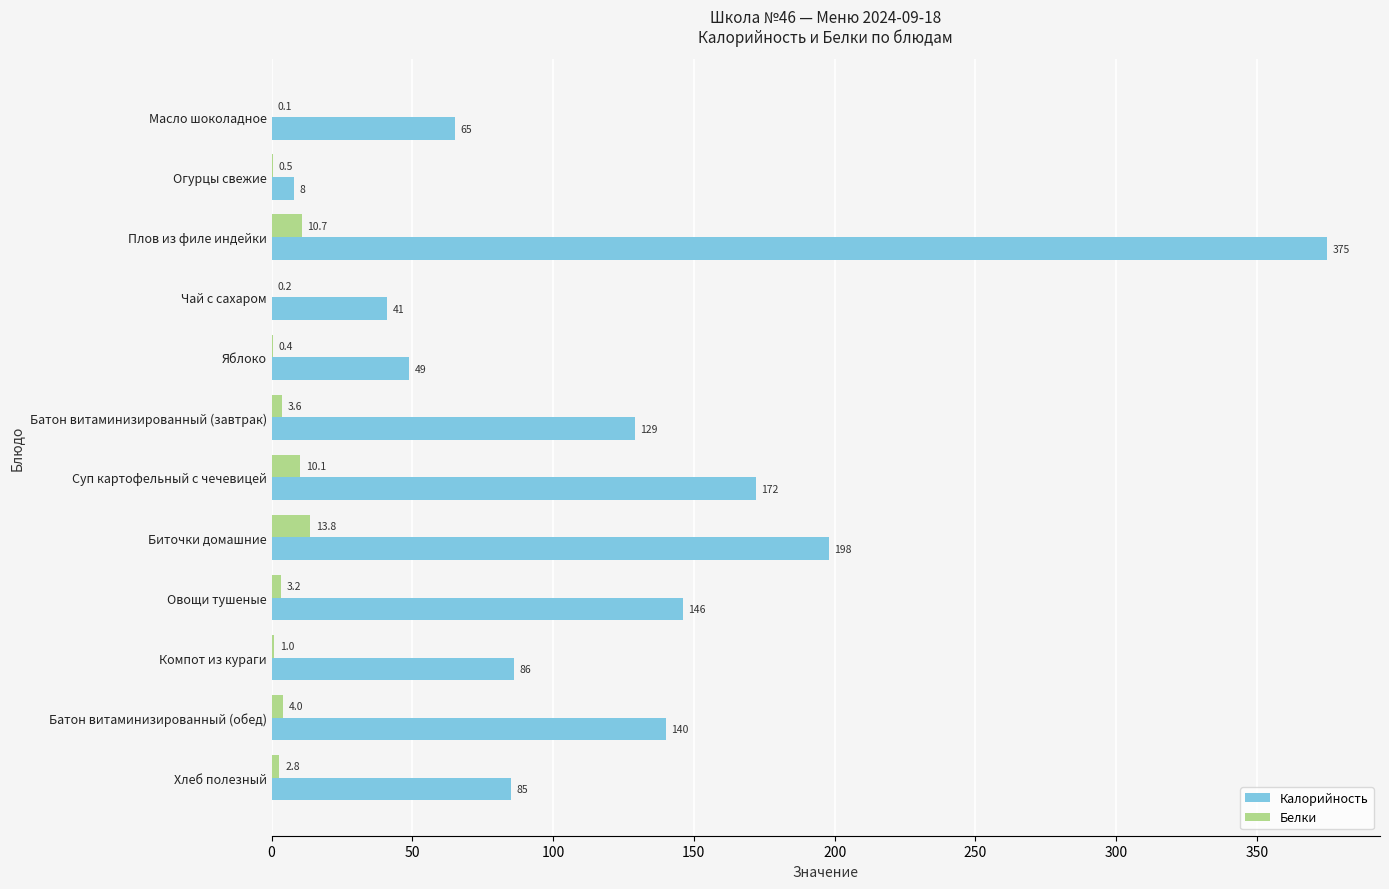

Is it true that Калорийность equals 95.1 at Биточки домашние?

False